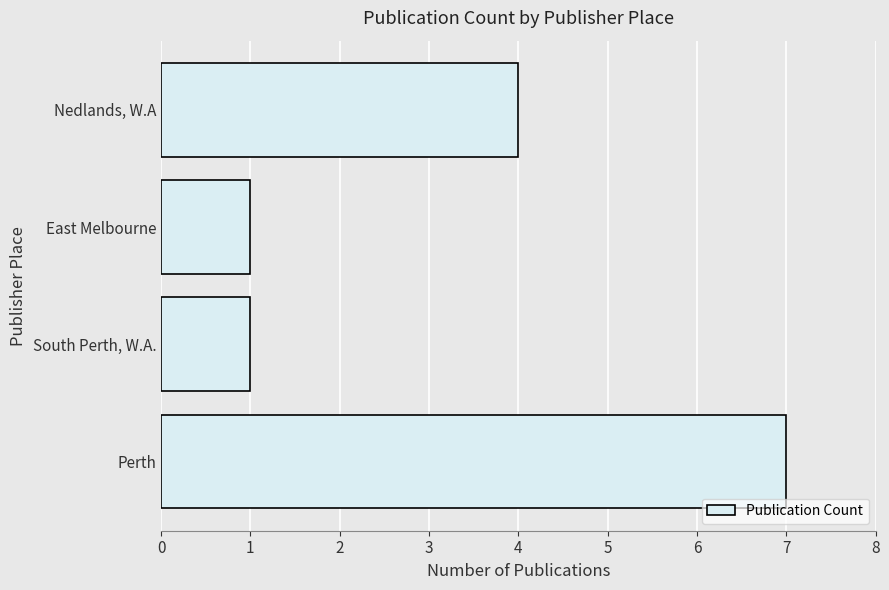

Read the value at Nedlands, W.A.

4